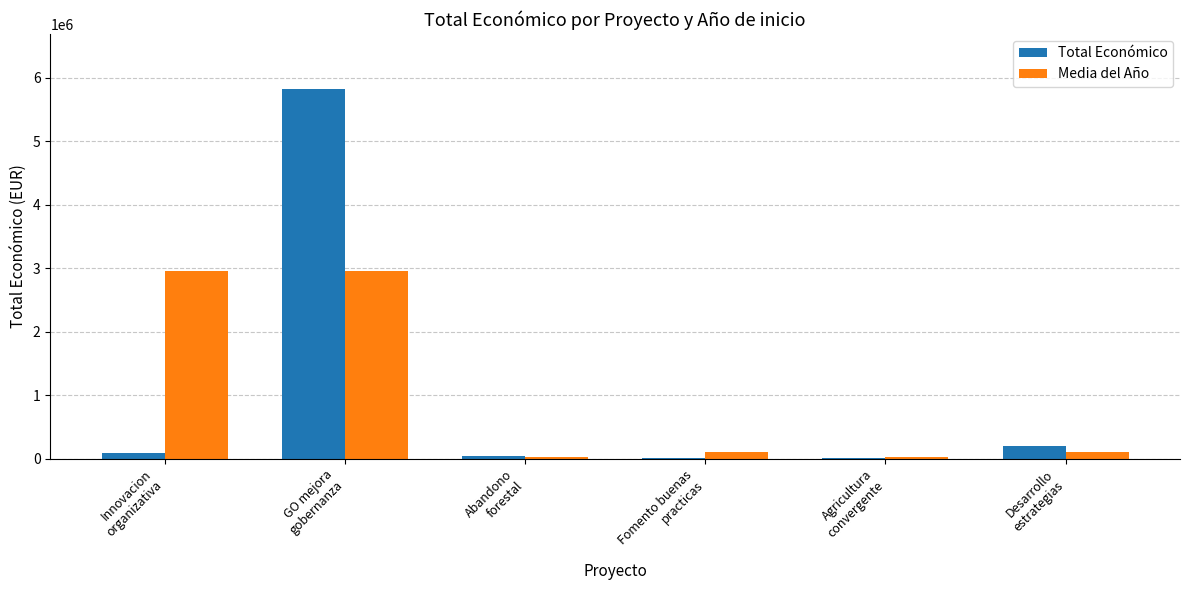

What is the sum of all Total Económico values?

6166383.0